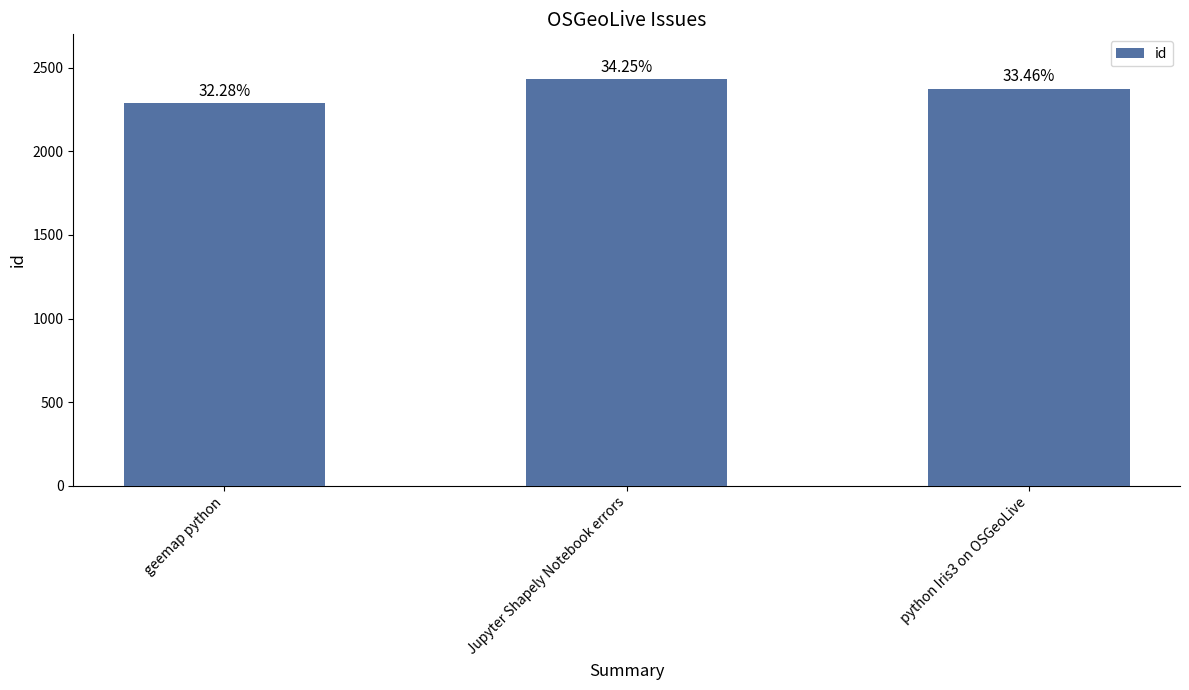

How many bars are there in total?

3